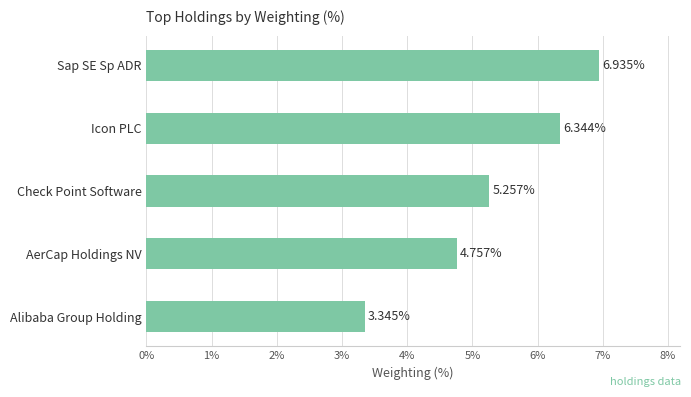

Rank the categories by value from highest to lowest.

Sap SE Sp ADR, Icon PLC, Check Point Software, AerCap Holdings NV, Alibaba Group Holding